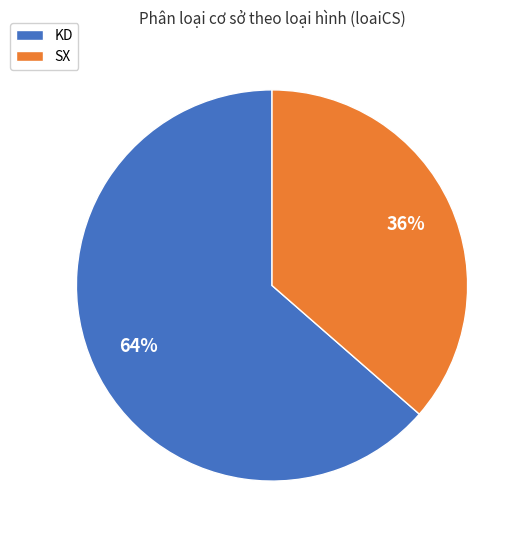

To the nearest percent, what is the average slice percentage?

50%